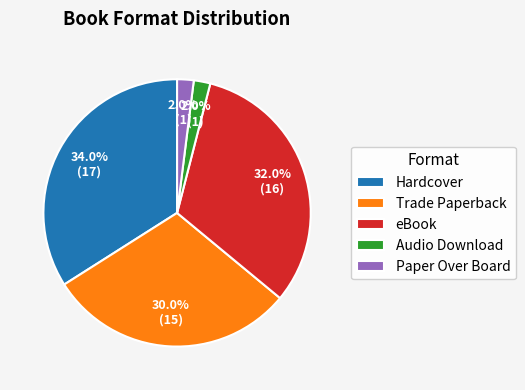

Which slice is the largest?

Hardcover